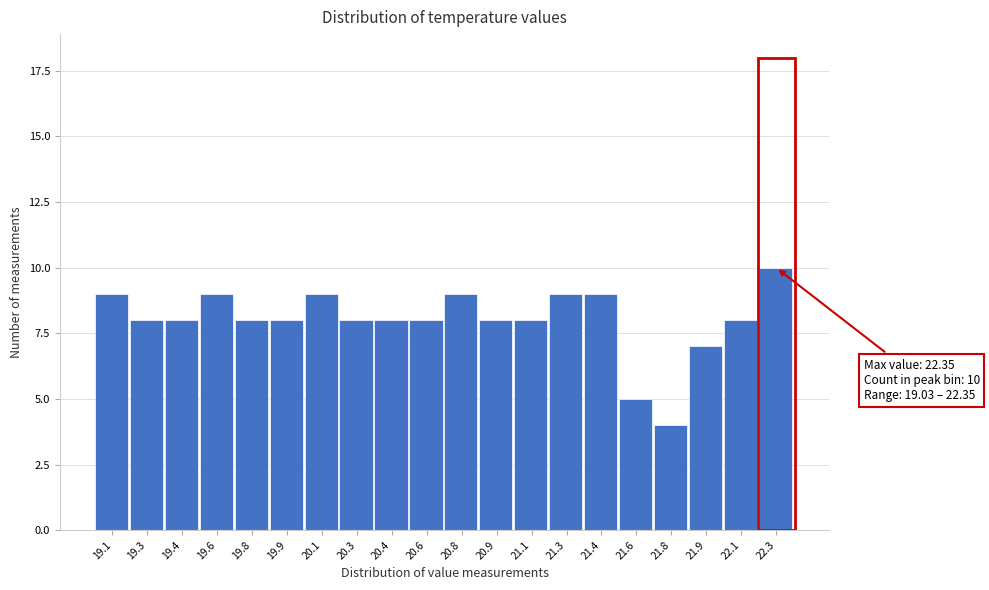

Reading right to left, transcribe all the data shown in this chart.

10	8	7	4	5	9	9	8	8	9	8	8	8	9	8	8	9	8	8	9